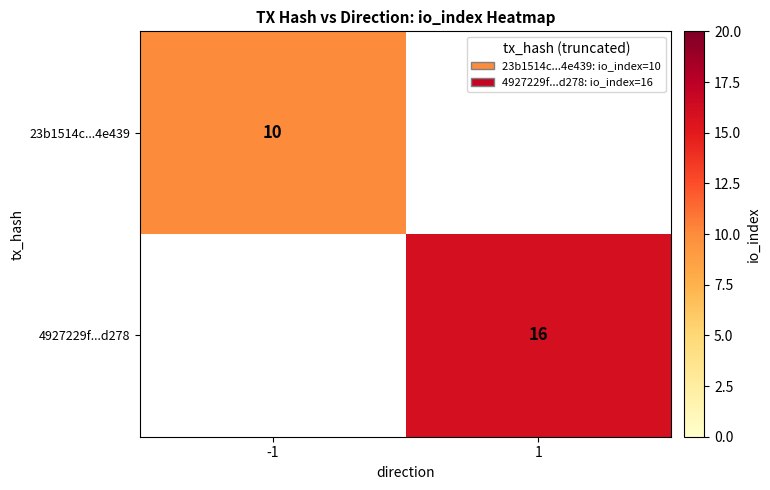

The value of 4927229f...d278 at 1 is 16. True or false?

True